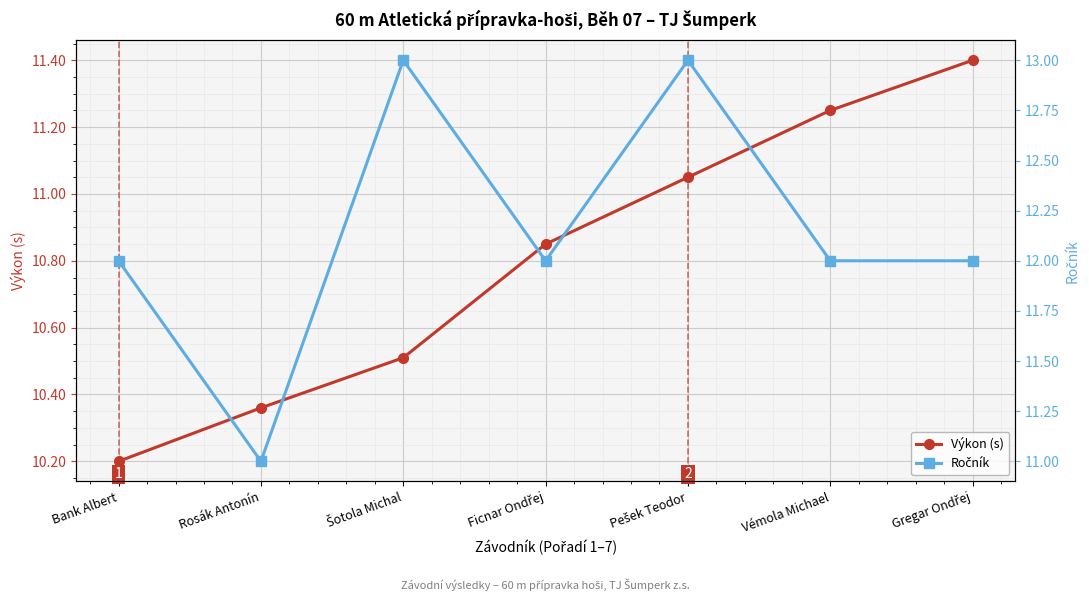

At which label is Výkon (s) closest to 10?

Bank Albert